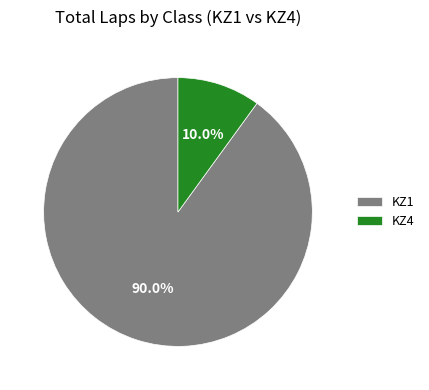

Does KZ1 account for over 50% of the chart?

Yes